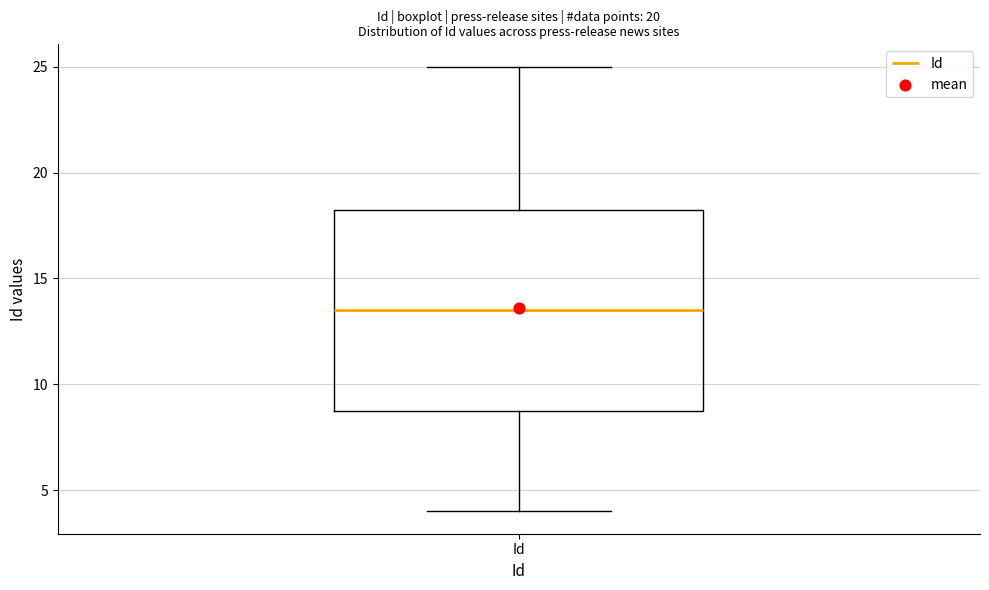

Transcribe this box plot: give where the median line is, the range the box spans, and where the two whiskers end, as read against the y-axis. The values are not printed on the chart, so give them approximately, as read against the axis.

median 13.5, box 9.0 to 18.5, whiskers 4.0 to 25.0